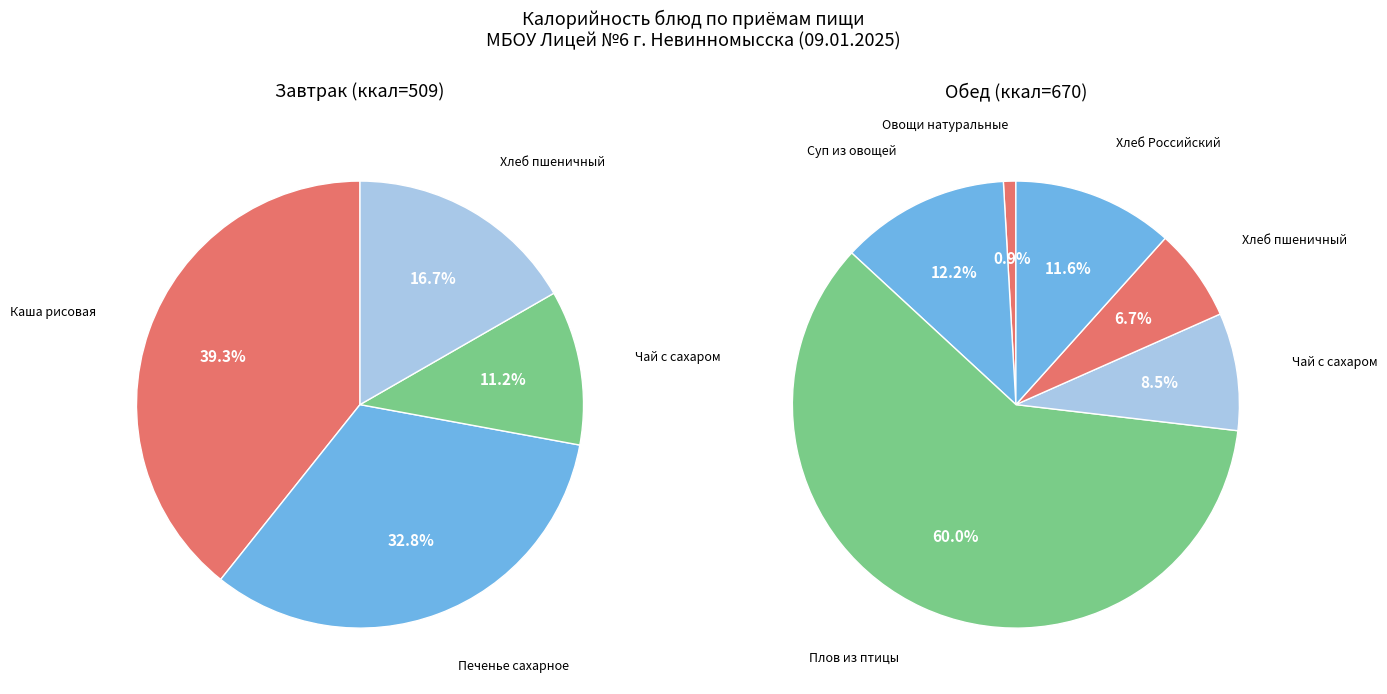

Does Чай с сахаром account for over 50% of the chart?

No